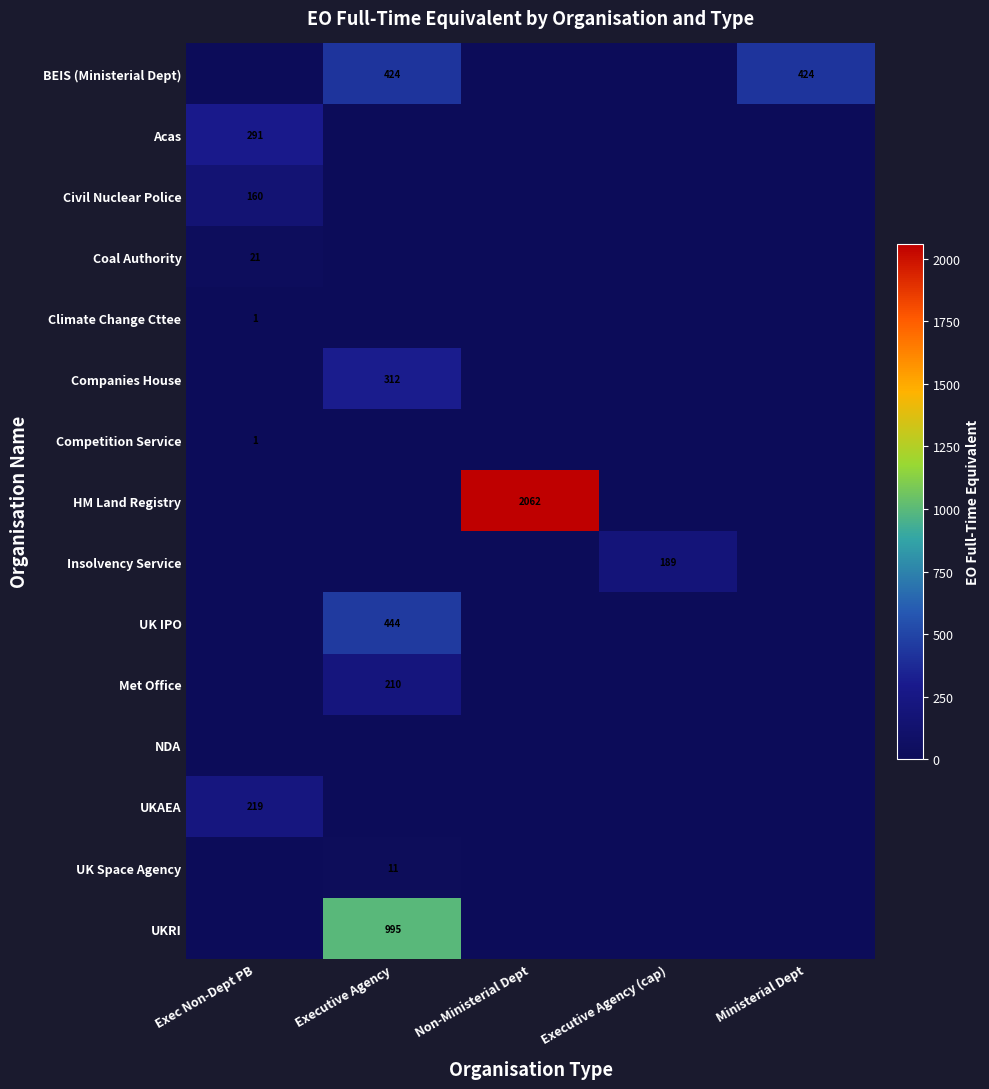

True or false: Competition Service has a value of 0 at Exec Non-Dept PB.

False